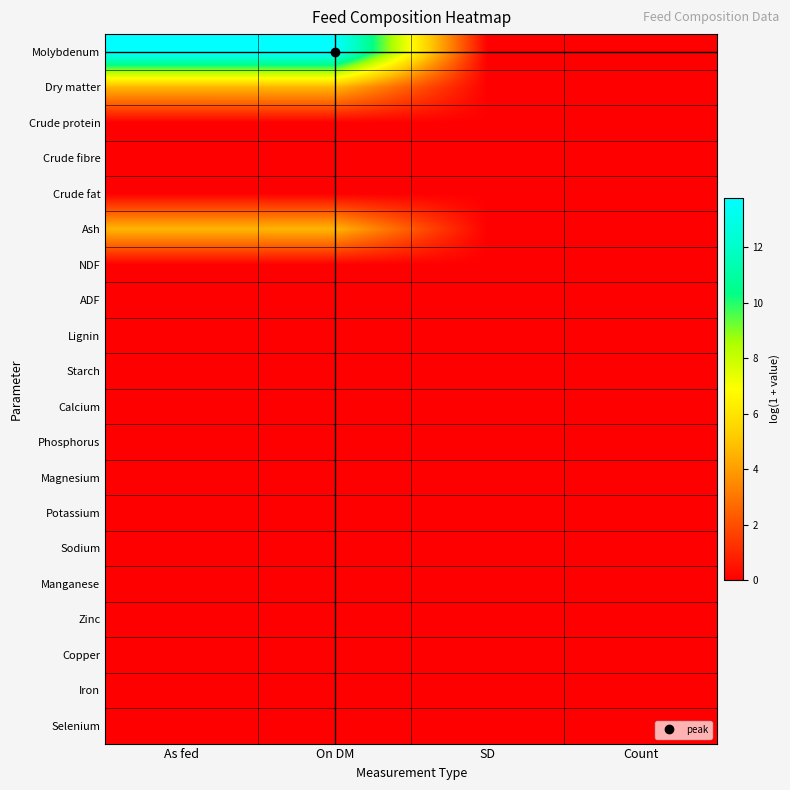

Between On DM and SD, which is larger?

On DM